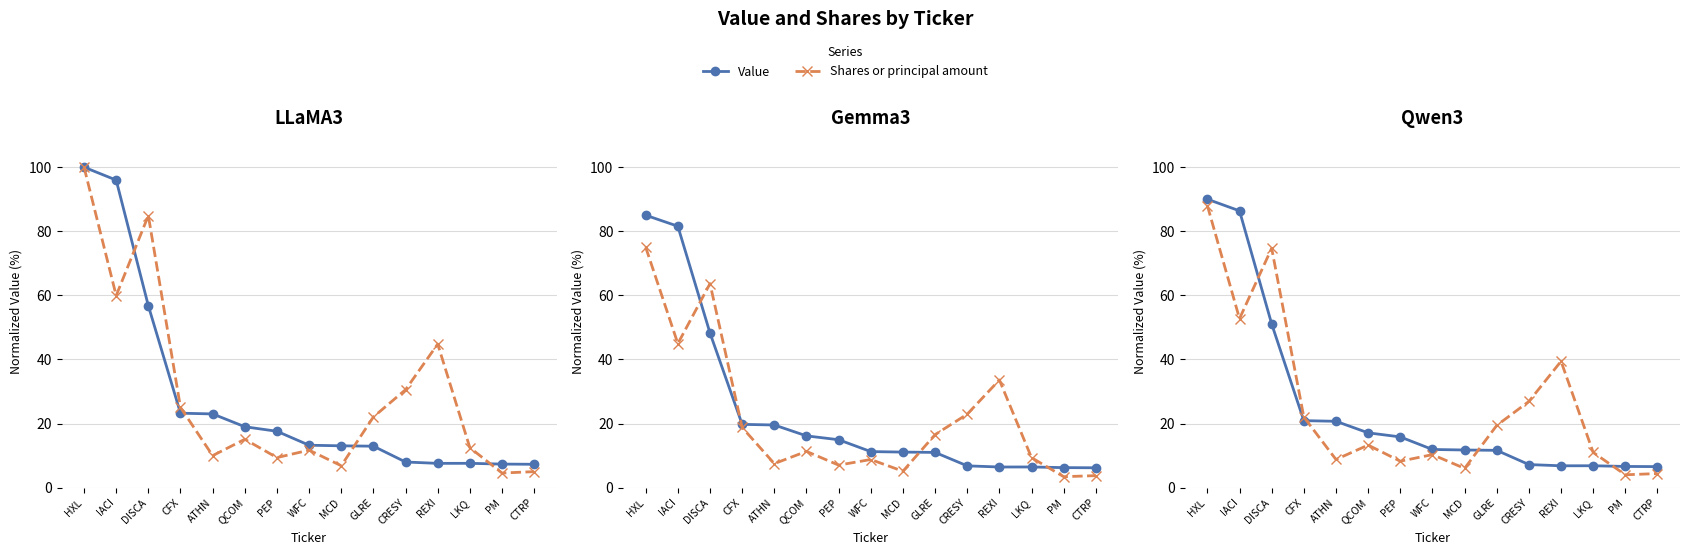

What is the value of the Value point at the 10th from the left?

11.6